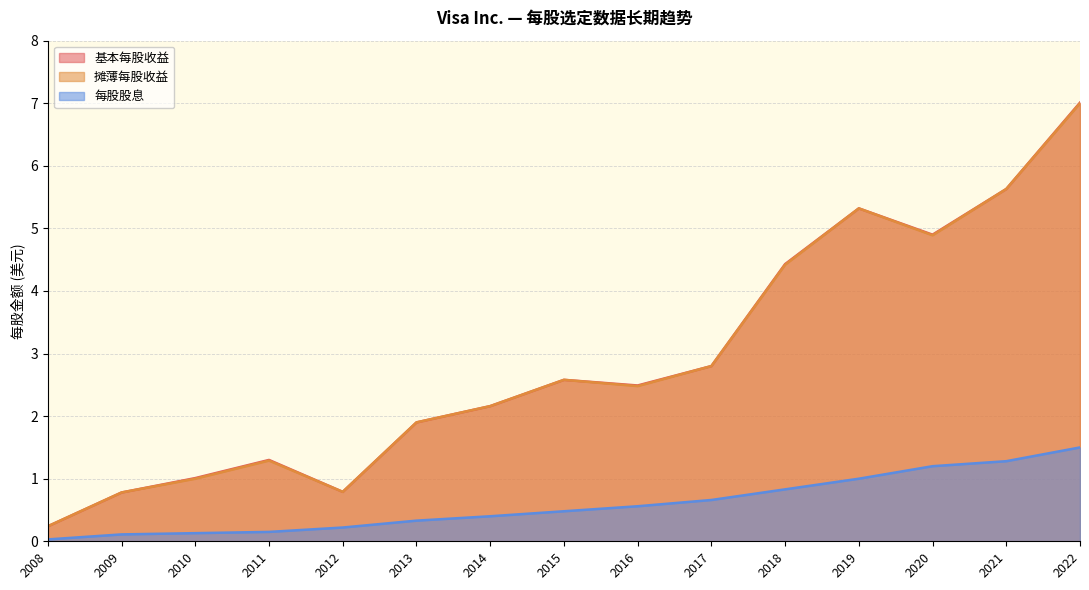

At which label is 摊薄每股收益 closest to 3?

2017